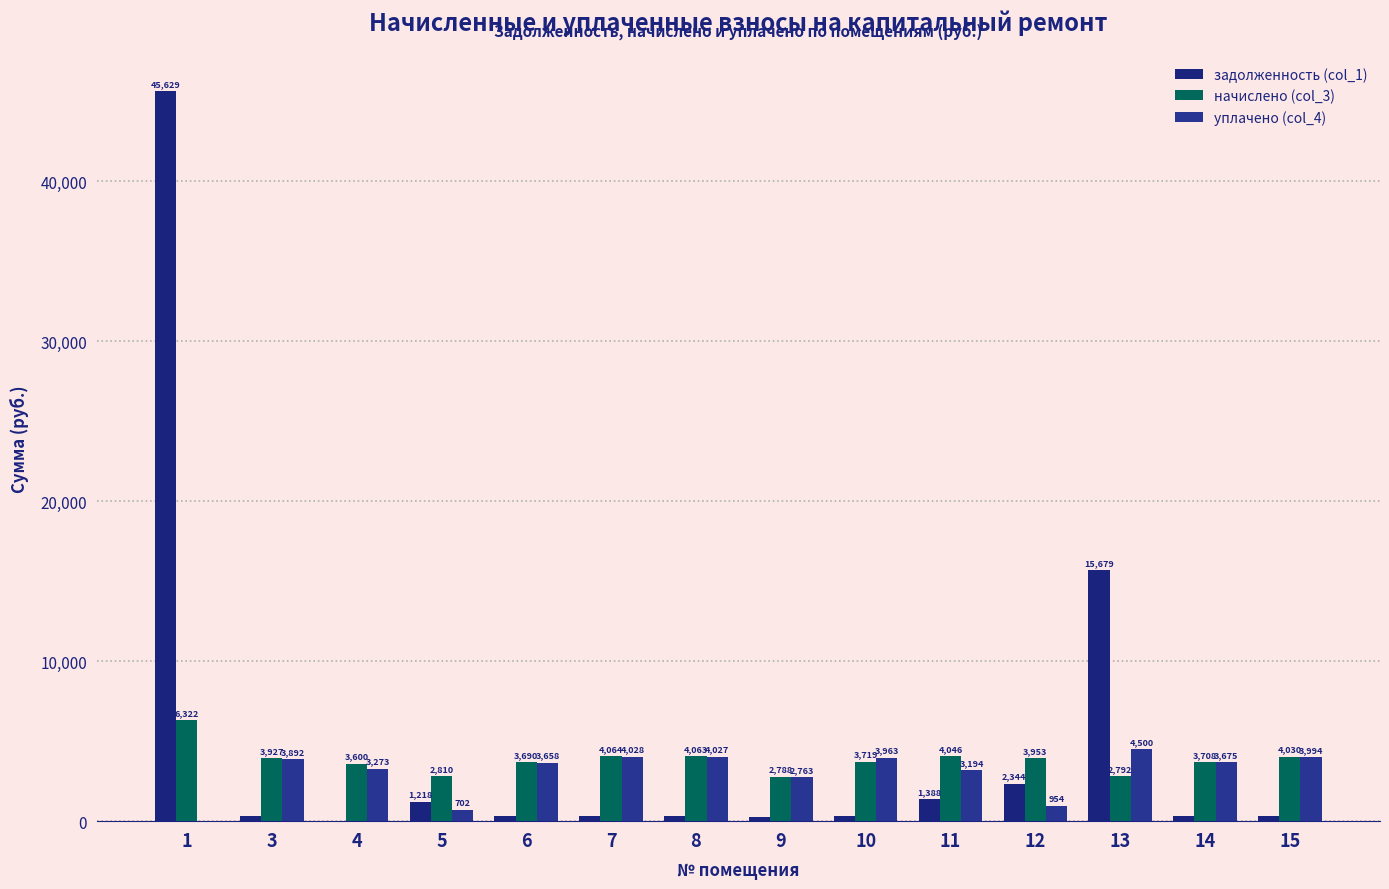

At how many categories does at least one series exceed 22316?

1